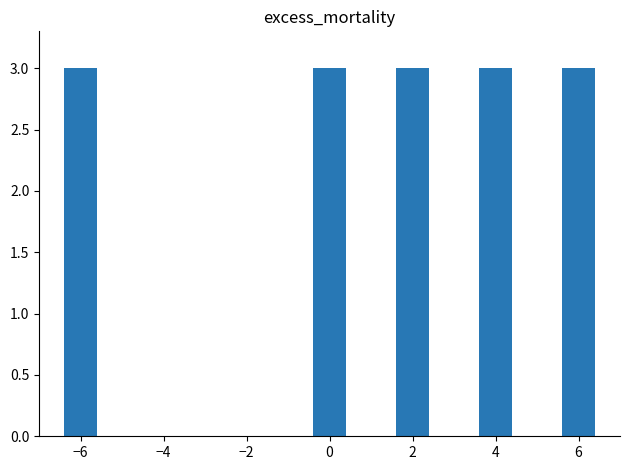

What is the sum of all values?

15